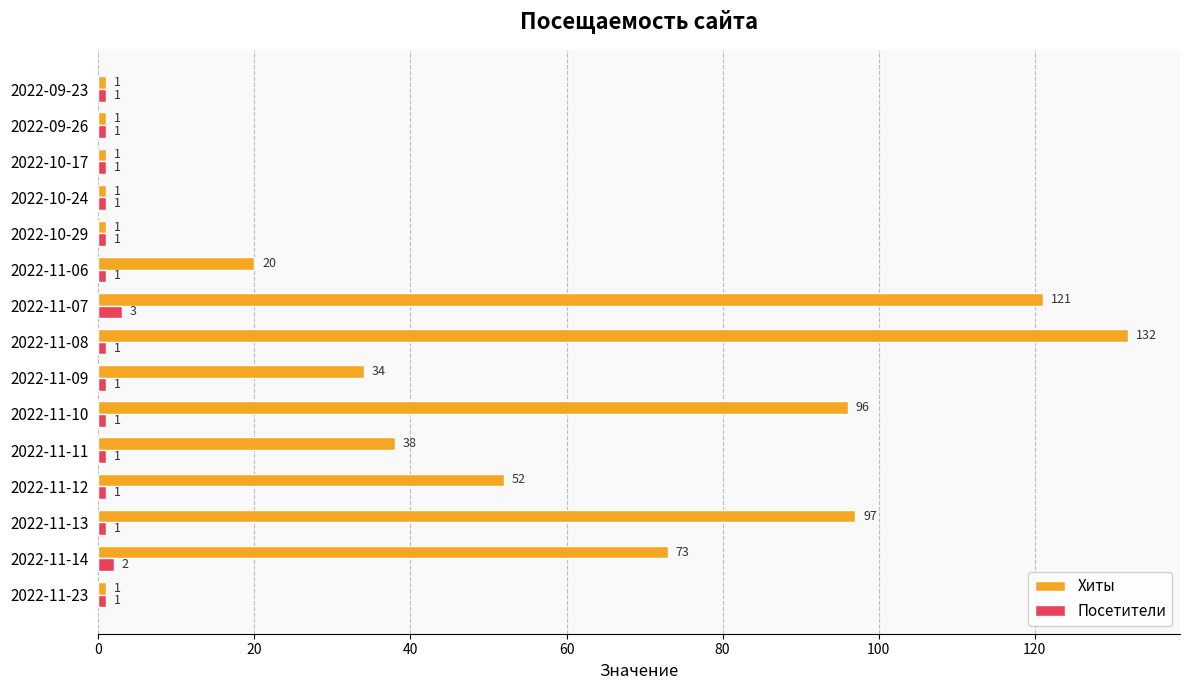

List the series in order of their peak value, lowest first.

Посетители, Хиты